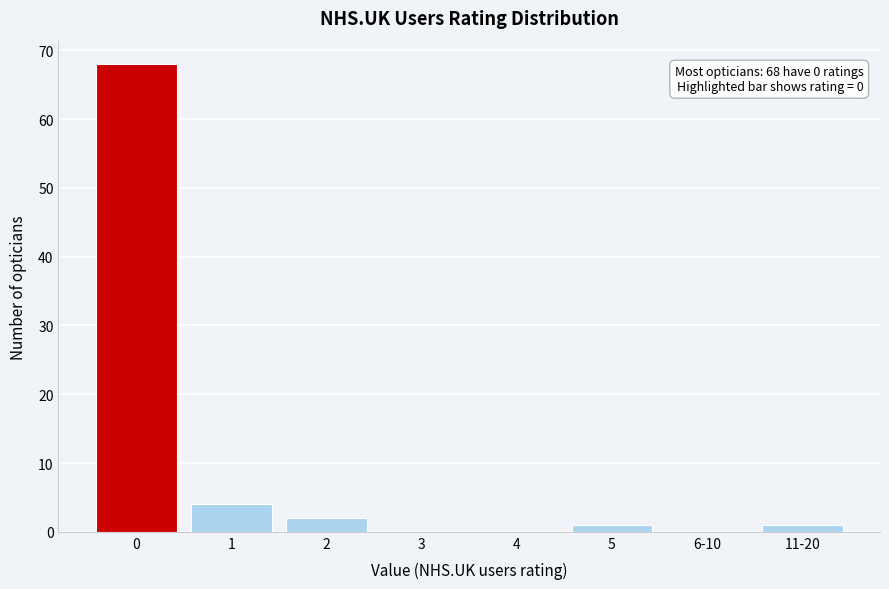

Reading left to right, transcribe all the data shown in this chart.

0=68	1=4	2=2	3=0	4=0	5=1	6-10=0	11-20=1